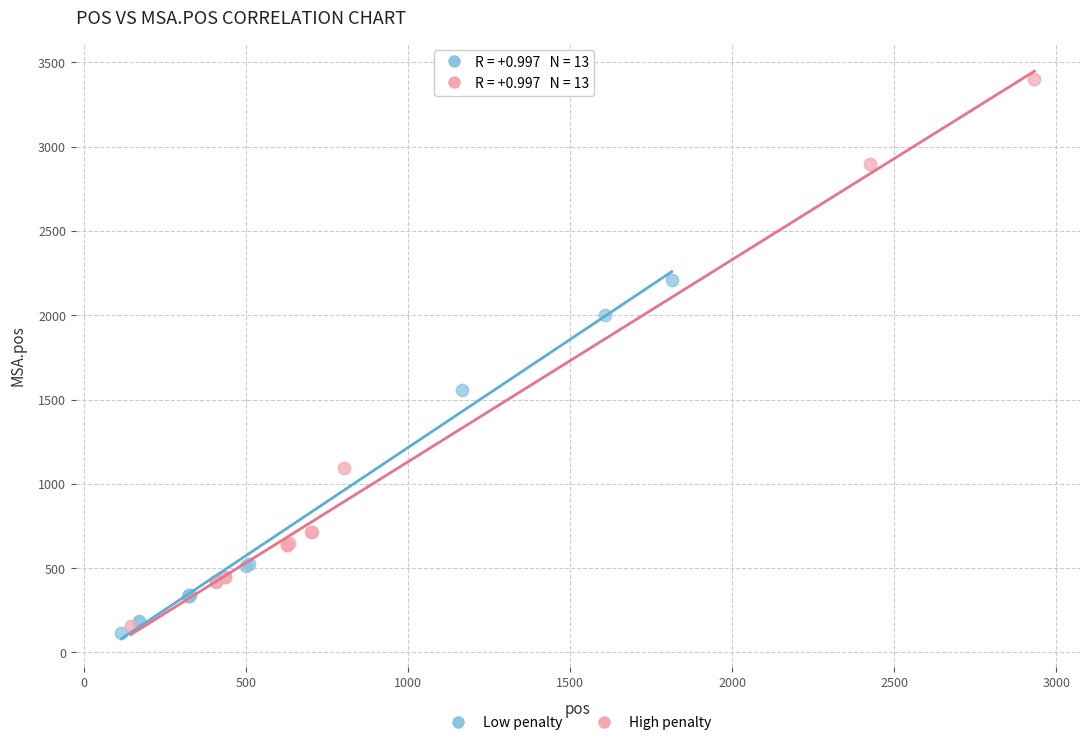

Which series reaches the maximum Y coordinate?

High penalty